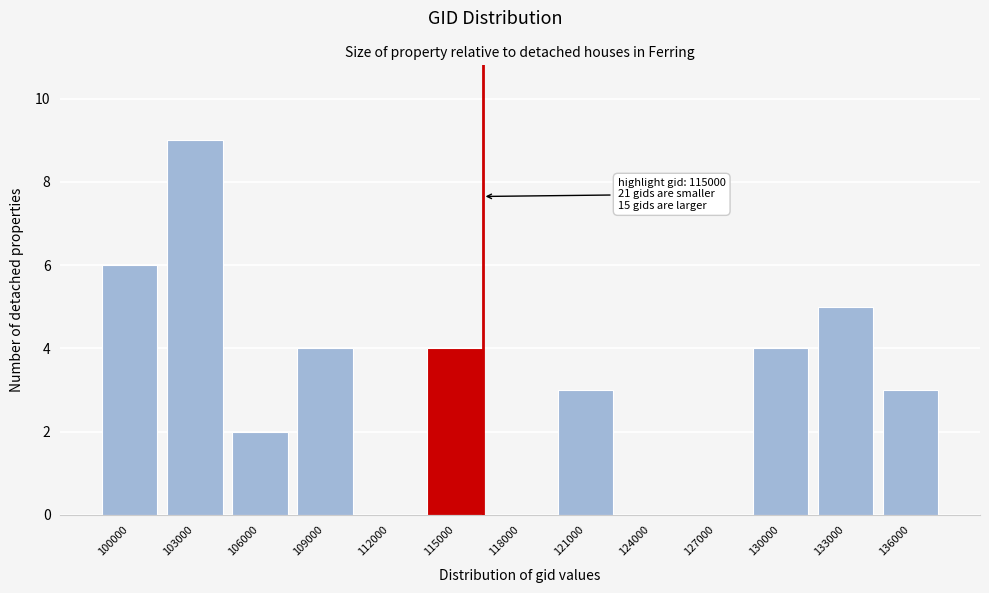

Reading left to right, transcribe all the data shown in this chart.

100000=6	103000=9	106000=2	109000=4	112000=0	115000=4	118000=0	121000=3	124000=0	127000=0	130000=4	133000=5	136000=3